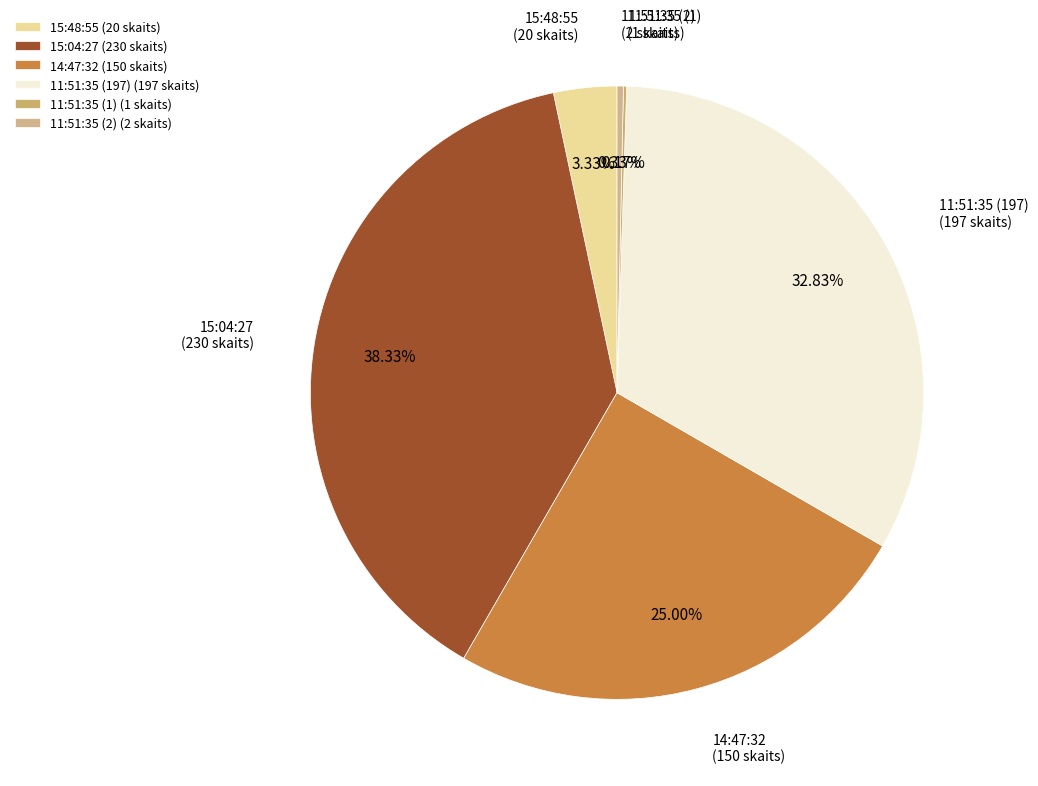

Do 15:48:55 and 11:51:35 (197) together represent more than half of the pie?

No